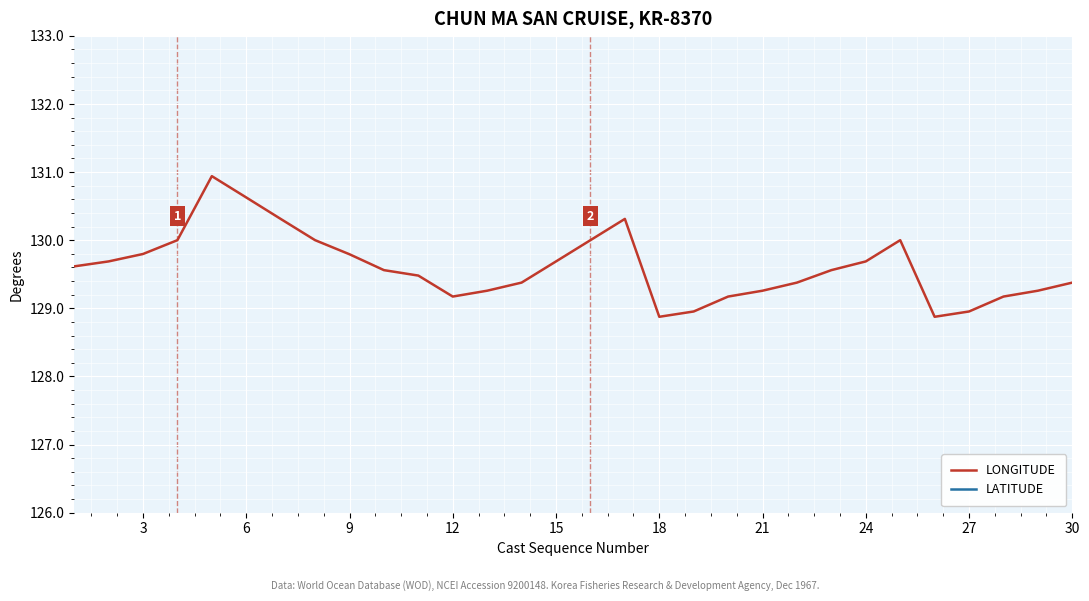

What is the minimum value for LONGITUDE?

128.9